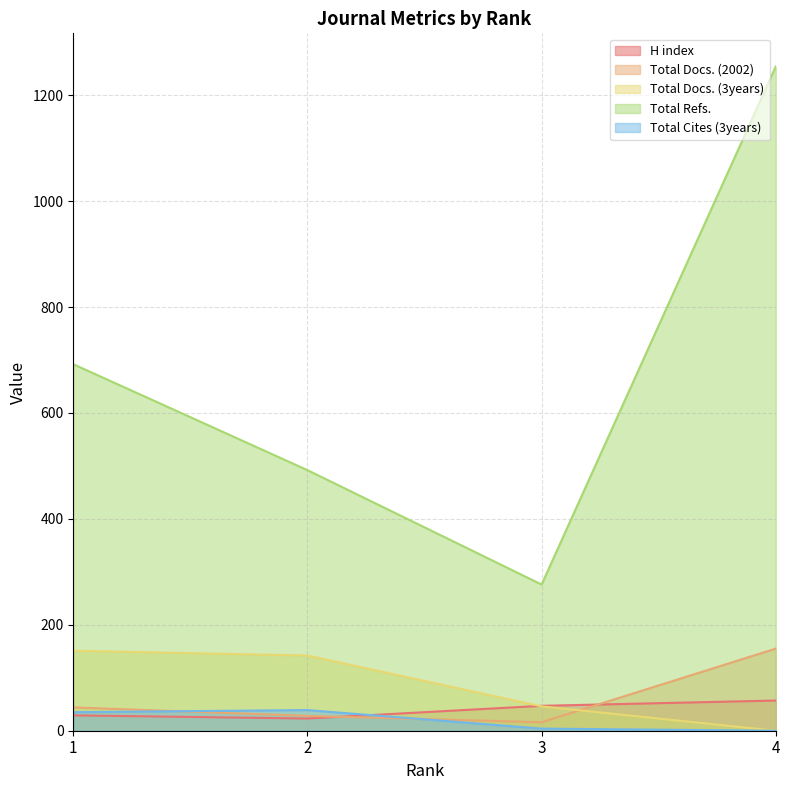

How many values in the Total Cites (3years) series exceed 35?

1